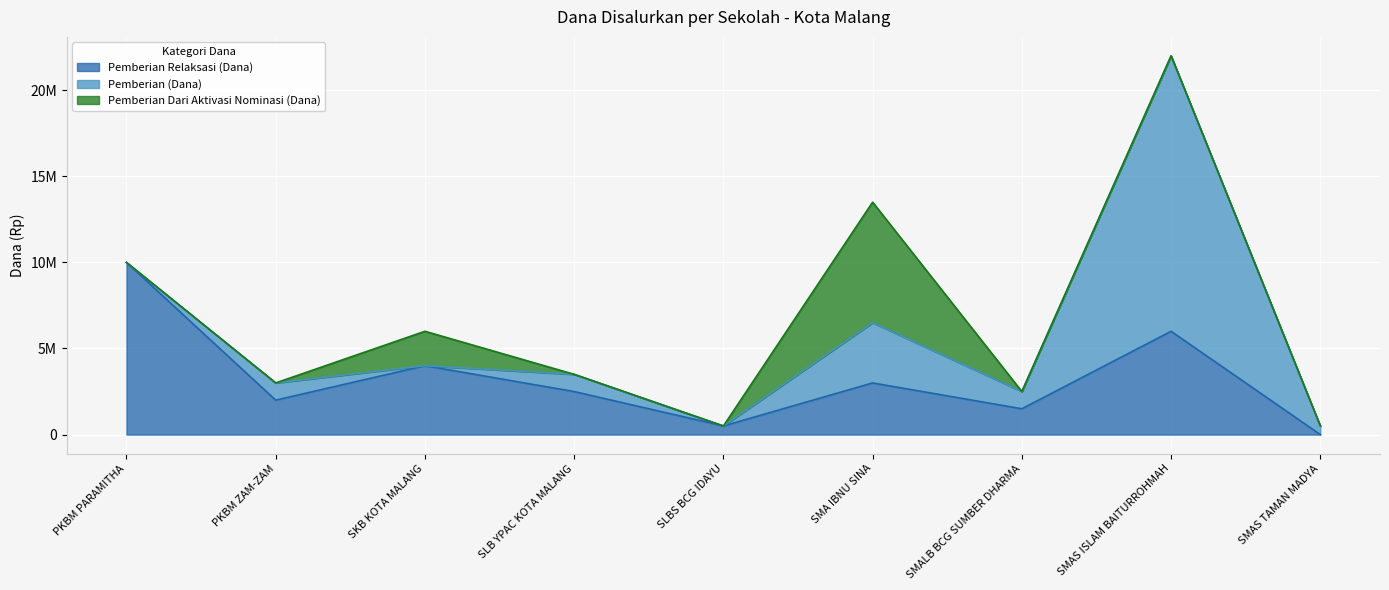

What is the value of the Pemberian Relaksasi (Dana) point at the 5th from the left?

500000